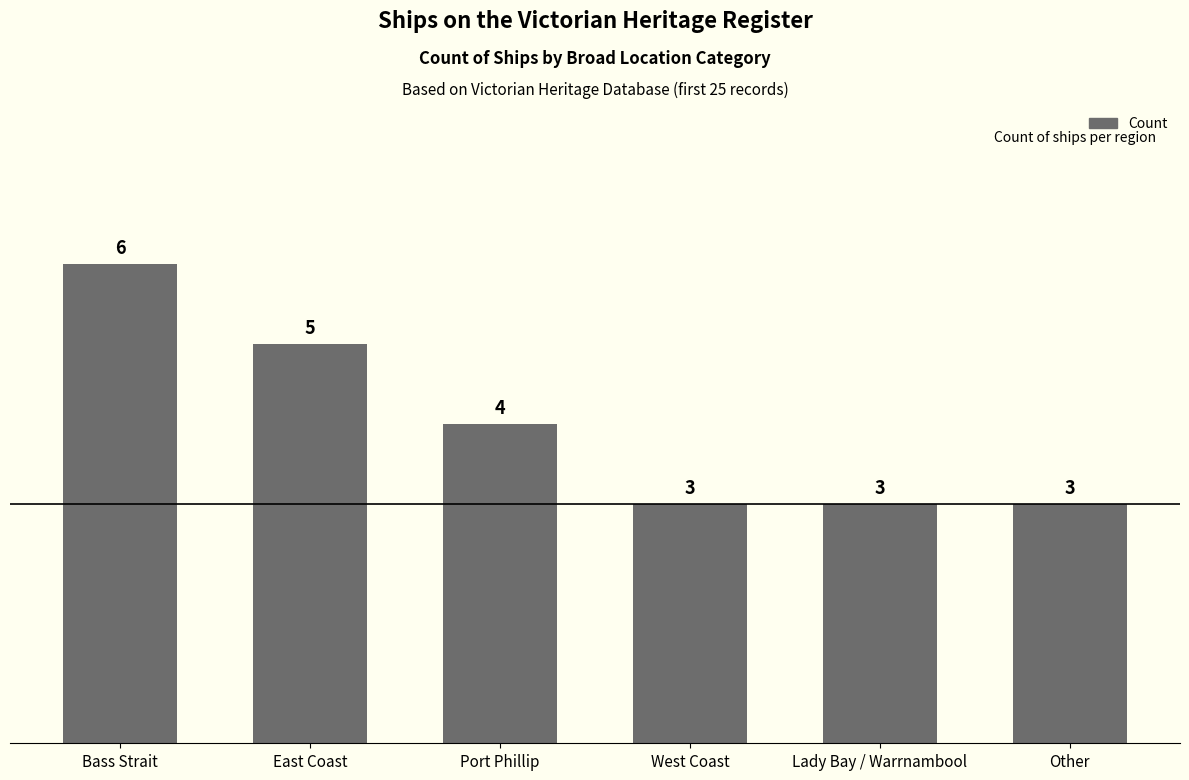

How many data points does each series have?

6